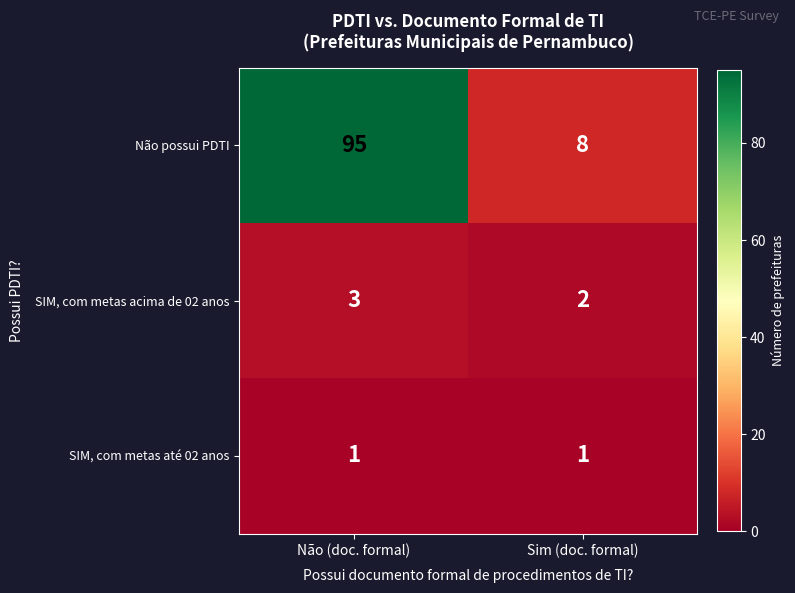

What is the approximate value of Não possui PDTI at Não (doc. formal), to the nearest 10?

100